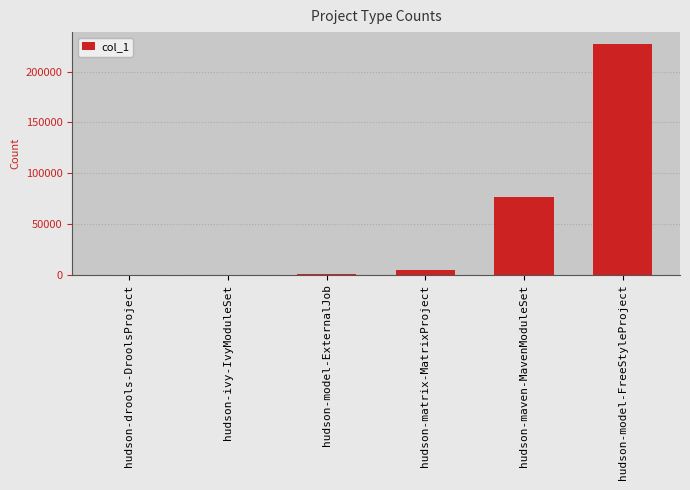

The chart shows a value of 227589 at hudson-model-FreeStyleProject. True or false?

True